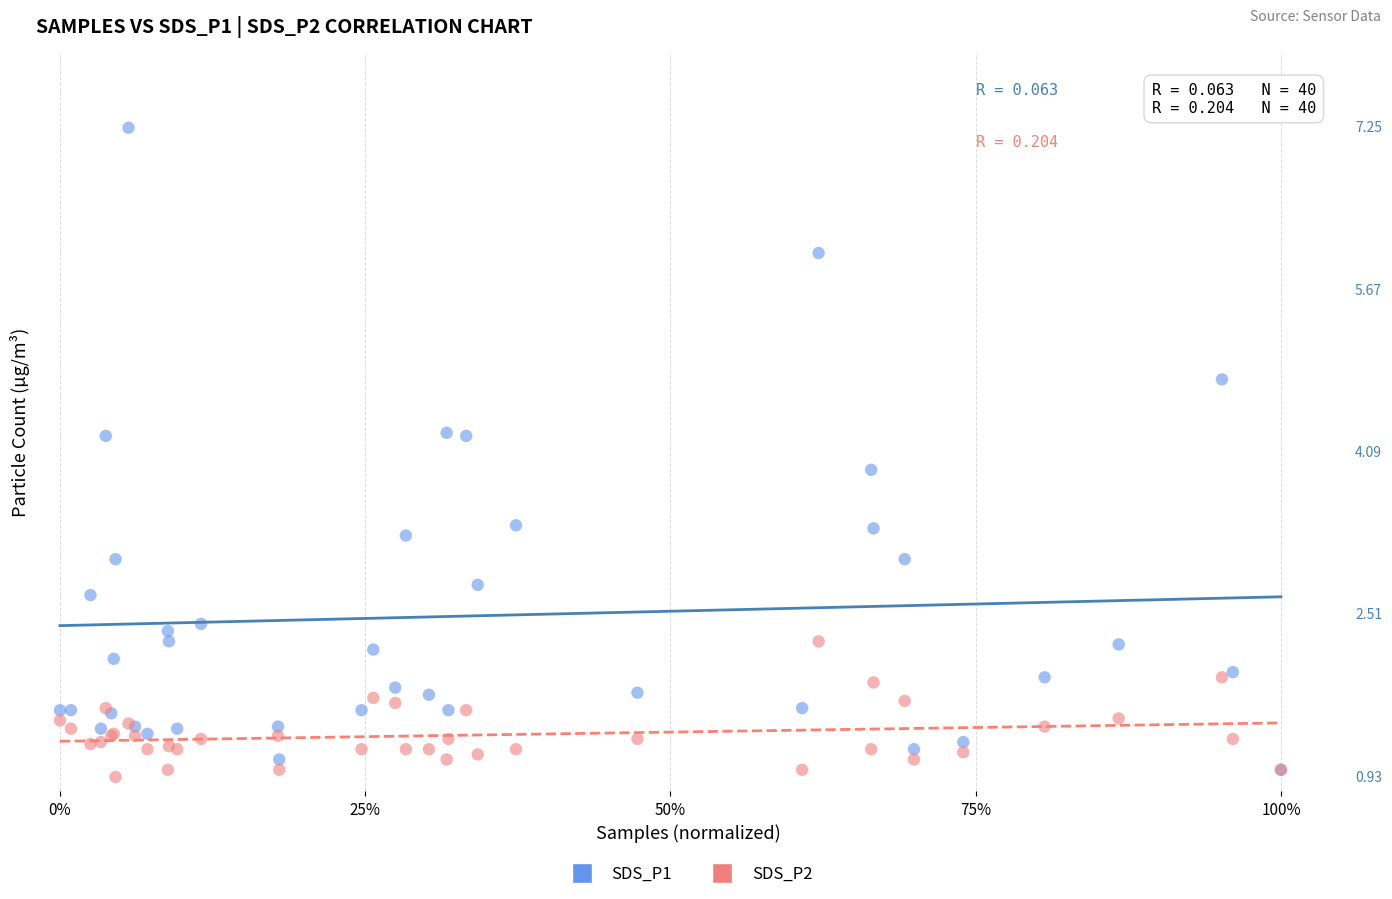

What are all the series names shown in the legend?

SDS_P1, SDS_P2